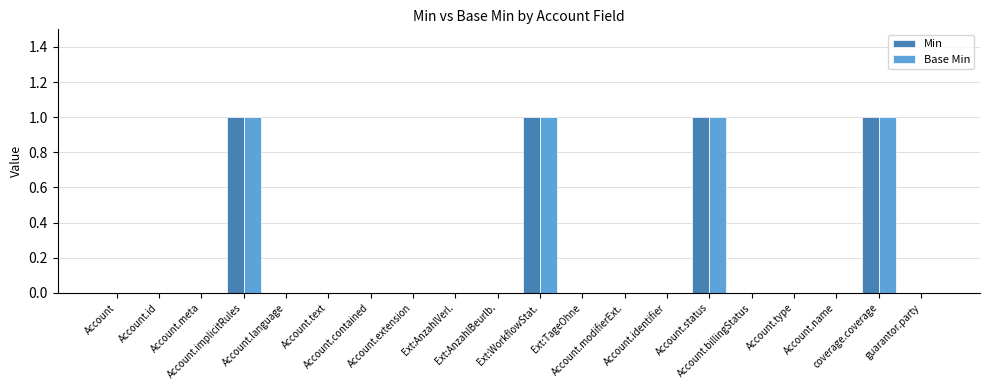

What is the sum of all Min values?

4